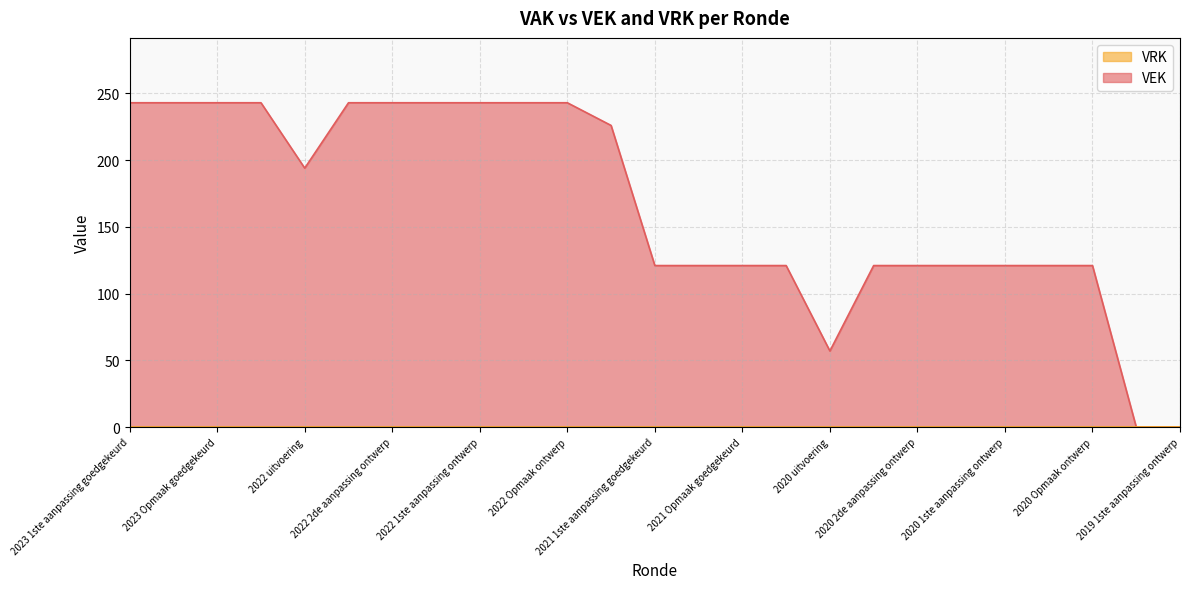

What is the difference between the maximum and minimum values?

243